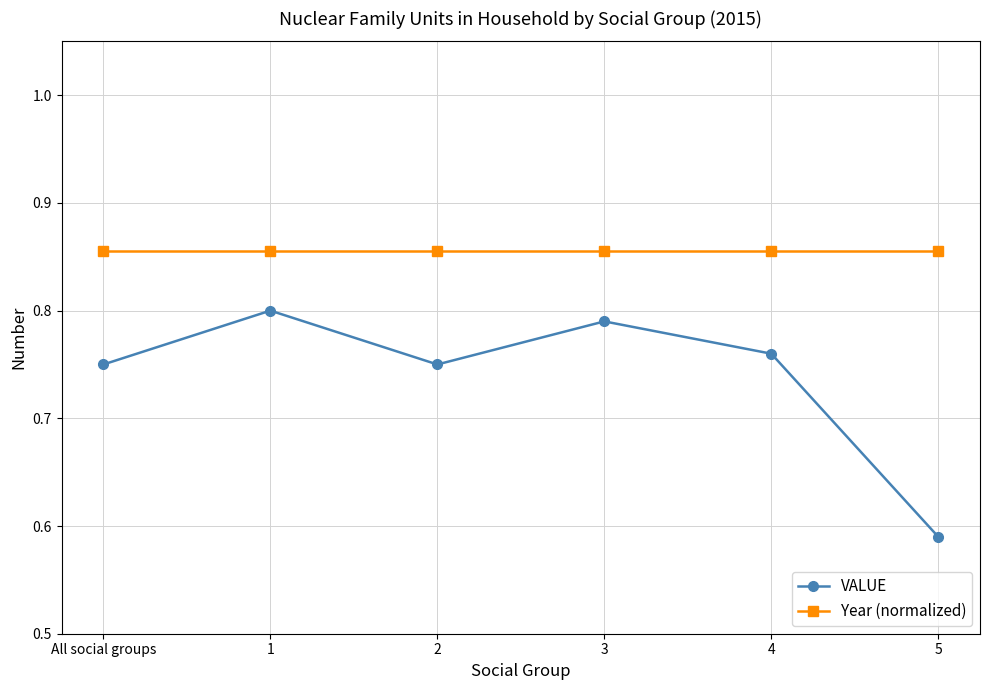

Is it true that VALUE equals 0.3 at All social groups?

False